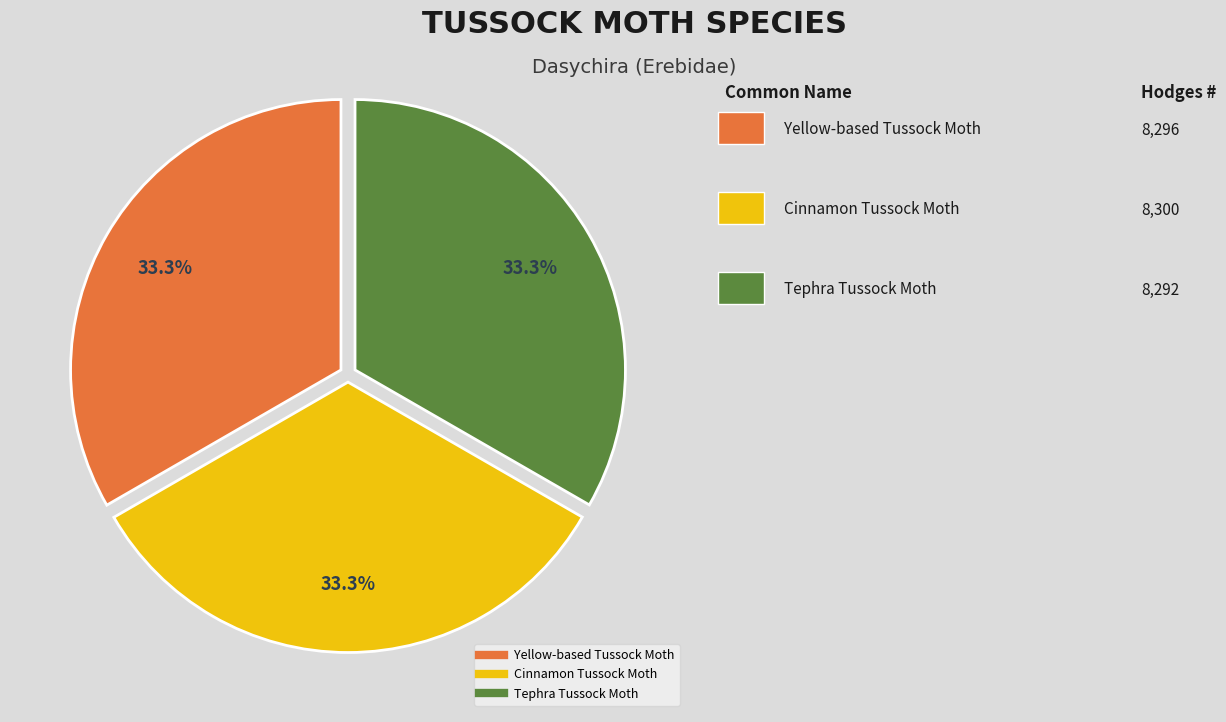

To the nearest percent, what is the combined percentage of Yellow-based Tussock Moth and Tephra Tussock Moth?

67%